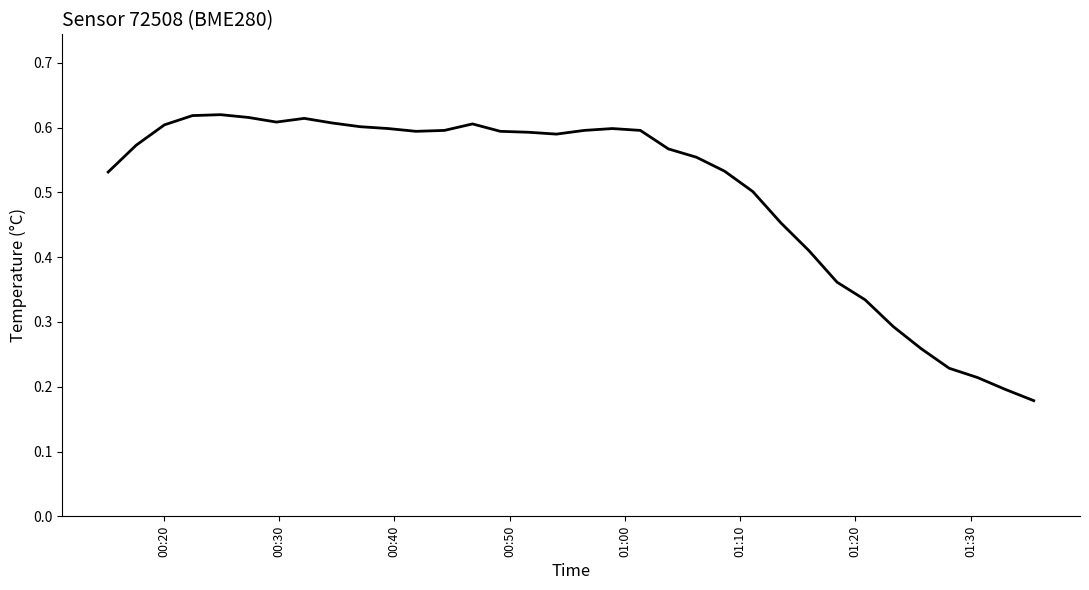

Is the value of humidity at 00:50 greater than the value of temperature at 01:20?

No